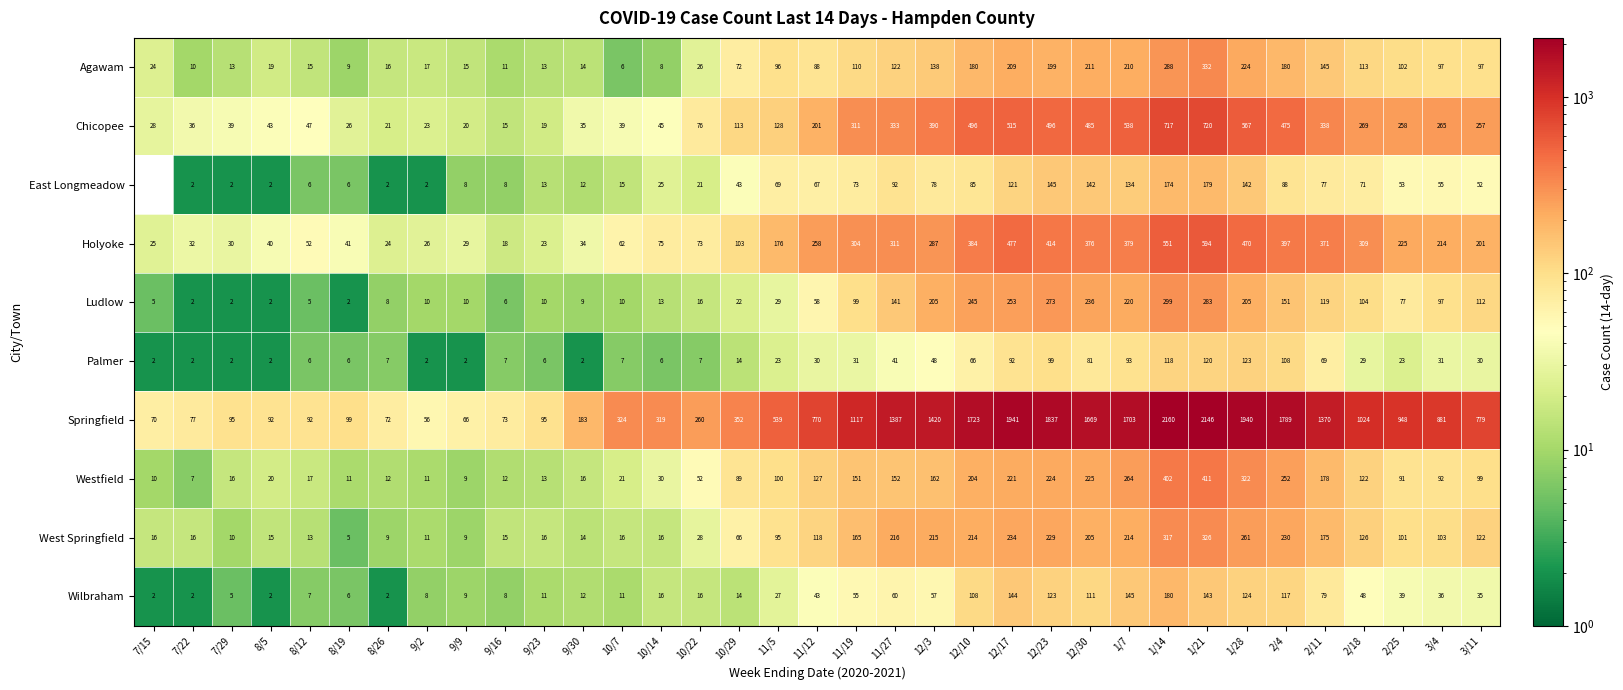

What is the average value of the Westfield series?

118